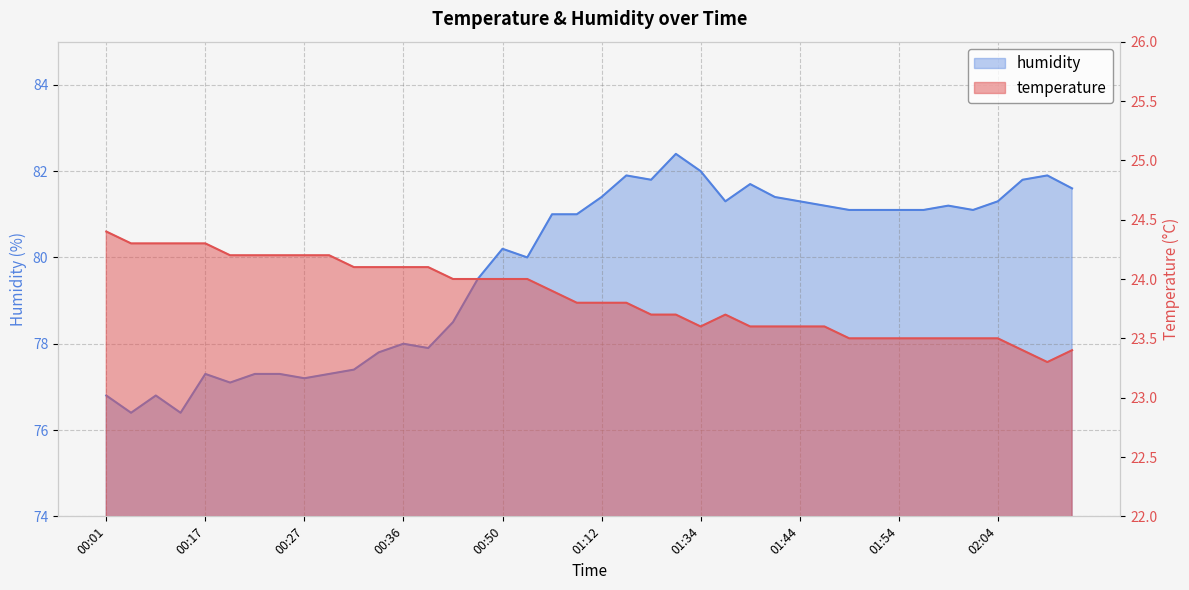

Reading right to left, list all the values displayed in this chart.

temperature: 02:20=23.4	02:18=23.3	02:15=23.4	02:04=23.5	02:01=23.5	01:59=23.5	01:56=23.5	01:54=23.5	01:52=23.5	01:49=23.5	01:47=23.6	01:44=23.6	01:42=23.6	01:39=23.6	01:37=23.7	01:34=23.6	01:29=23.7	01:20=23.7	01:15=23.8	01:12=23.8	01:04=23.8	00:59=23.9	00:53=24.0	00:50=24.0	00:45=24.0	00:42=24.0	00:39=24.1	00:36=24.1	00:34=24.1	00:32=24.1	00:29=24.2	00:27=24.2	00:24=24.2	00:22=24.2	00:19=24.2	00:17=24.3	00:14=24.3	00:12=24.3	00:06=24.3	00:01=24.4
humidity: 02:20=81.6	02:18=81.9	02:15=81.8	02:04=81.3	02:01=81.1	01:59=81.2	01:56=81.1	01:54=81.1	01:52=81.1	01:49=81.1	01:47=81.2	01:44=81.3	01:42=81.4	01:39=81.7	01:37=81.3	01:34=82.0	01:29=82.4	01:20=81.8	01:15=81.9	01:12=81.4	01:04=81.0	00:59=81.0	00:53=80.0	00:50=80.2	00:45=79.5	00:42=78.5	00:39=77.9	00:36=78.0	00:34=77.8	00:32=77.4	00:29=77.3	00:27=77.2	00:24=77.3	00:22=77.3	00:19=77.1	00:17=77.3	00:14=76.4	00:12=76.8	00:06=76.4	00:01=76.8